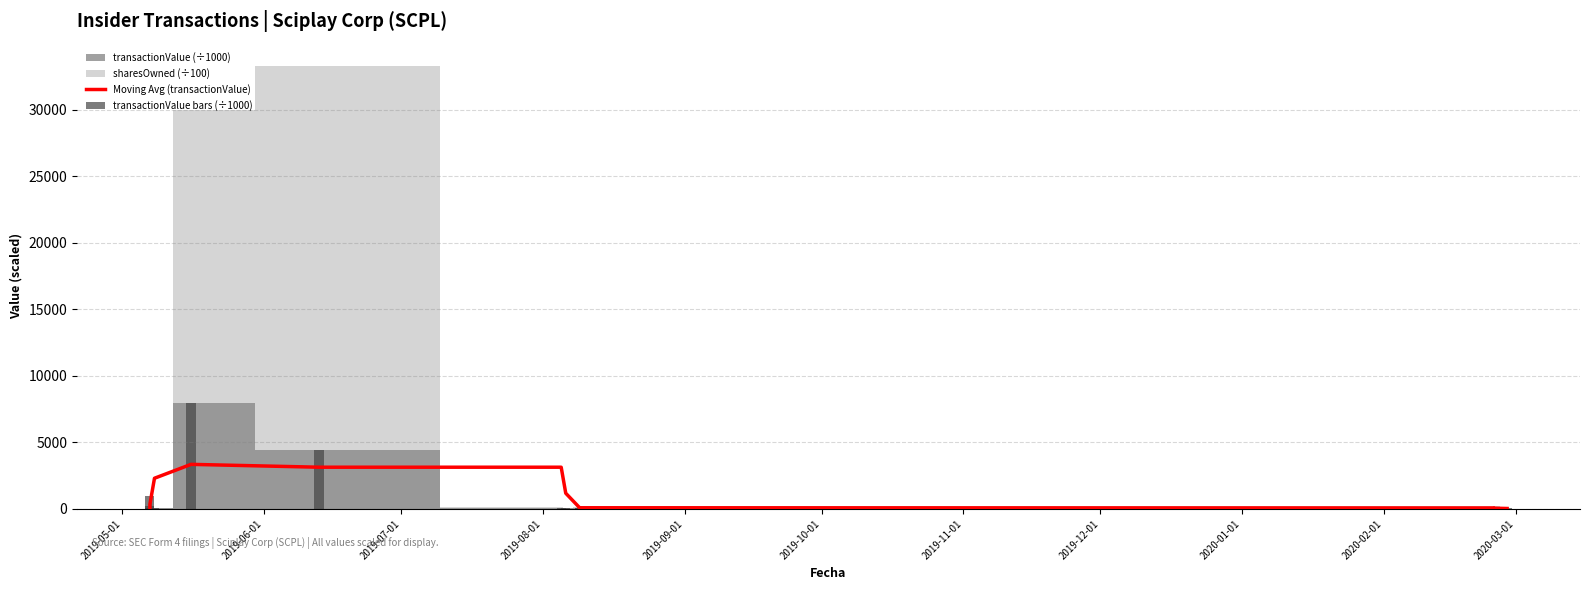

Reading left to right, list all the values displayed in this chart.

Moving Avg (transactionValue): 24.0	44.0	68.0	124.0	344.0	349.4	2306.7	3349.9	3135.6	3135.6	1180.1	102.8	88.4	74.3	59.7	33.7
transactionValue bars (÷1000): 16.0	80.0	80.0	96.0	240.0	960.0	101.5	7925.2	4413.0	102.6	101.5	103.4	103.9	44.9	45.1	44.7